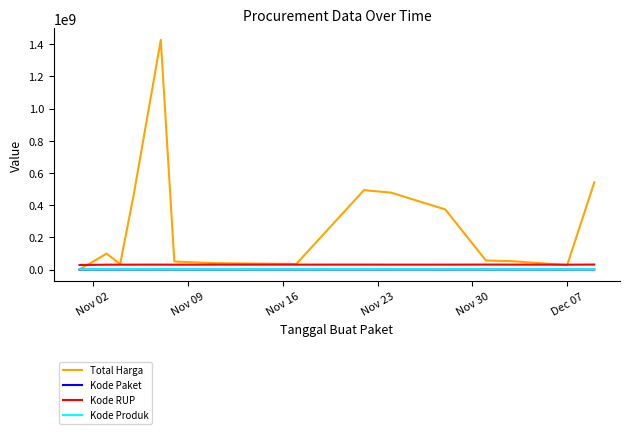

True or false: Kode RUP and Kode Produk cross at least once.

False